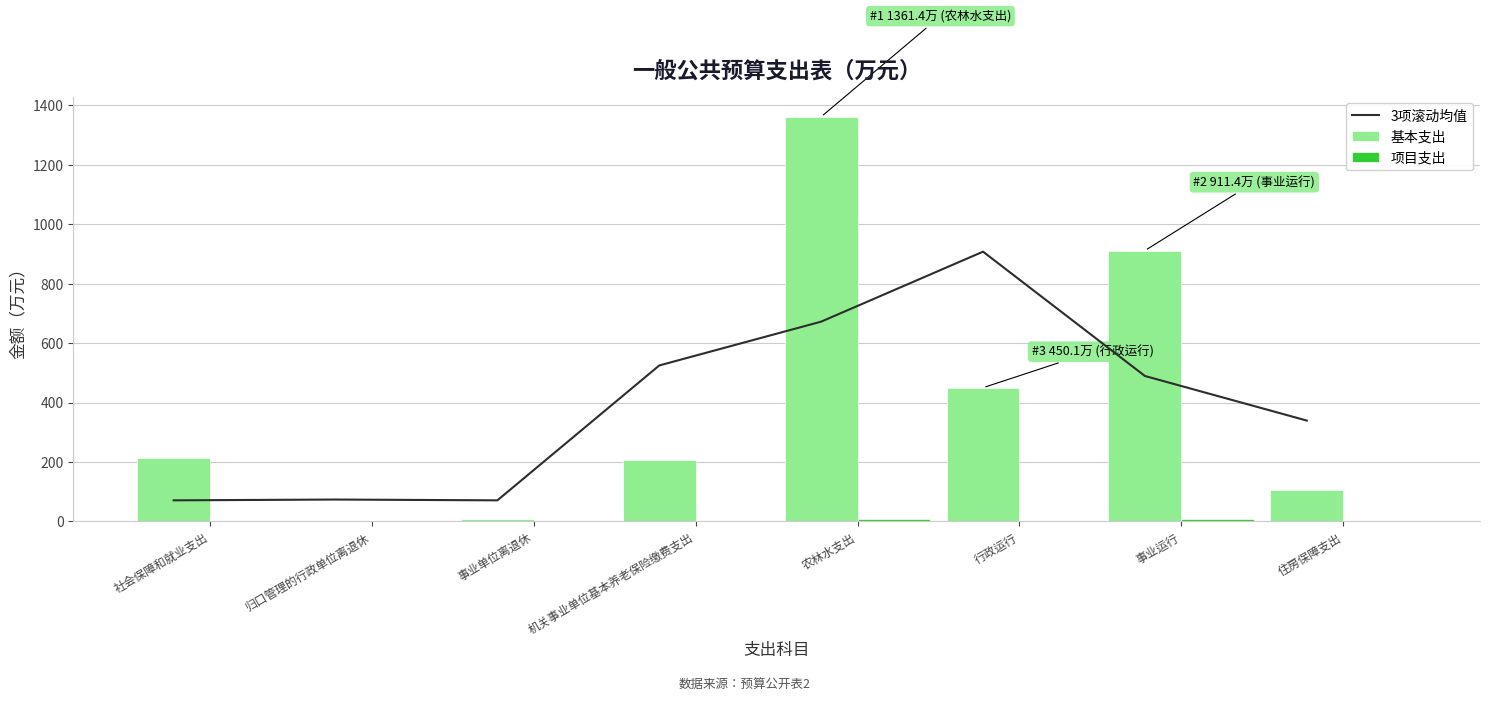

Reading left to right, transcribe all the data shown in this chart.

3项滚动均值: 71.1	73.7	71.1	524.9	672.2	907.6	489.4	339.4
基本支出: 213.2	0.1	8.0	205.2	1361.4	450.1	911.4	106.8
项目支出: 0.0	0.0	0.0	0.0	8.0	0.0	8.0	0.0